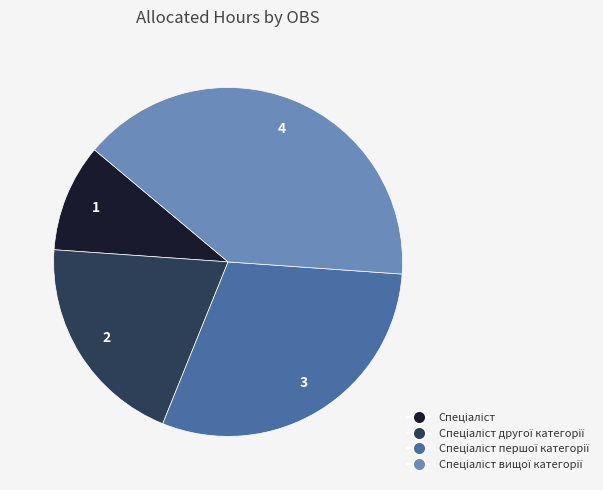

Does any single category account for the majority?

No